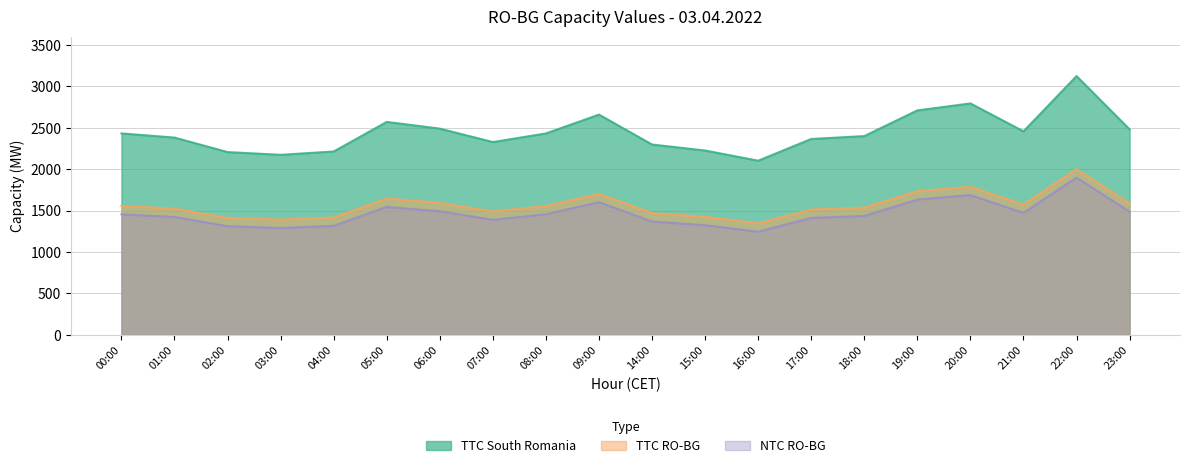

How many lines are shown in the chart?

3